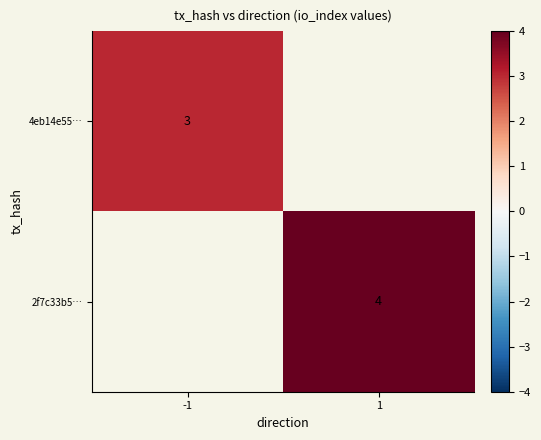

The value of 4eb14e55… at -1 is 2. True or false?

False